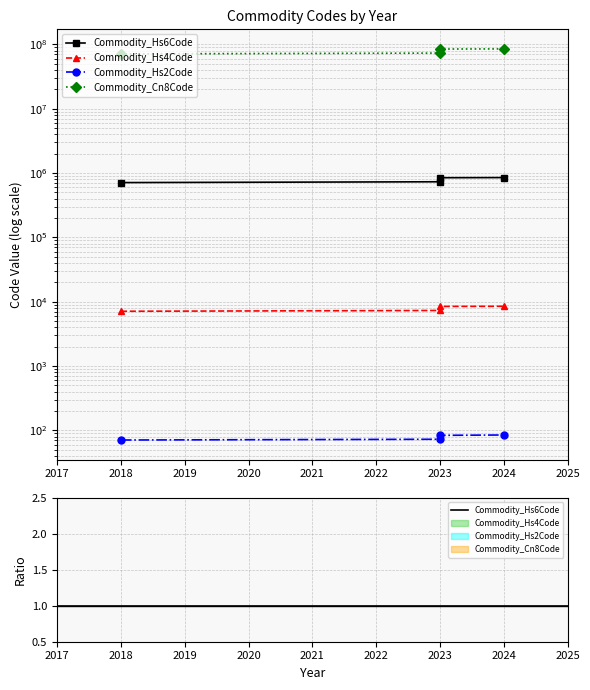

At which category is the sum across all series the highest?

2024